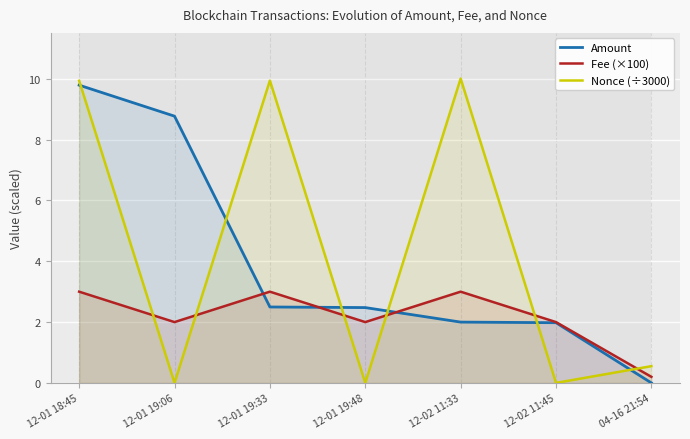

What position from the left is 12-01 19:48?

4